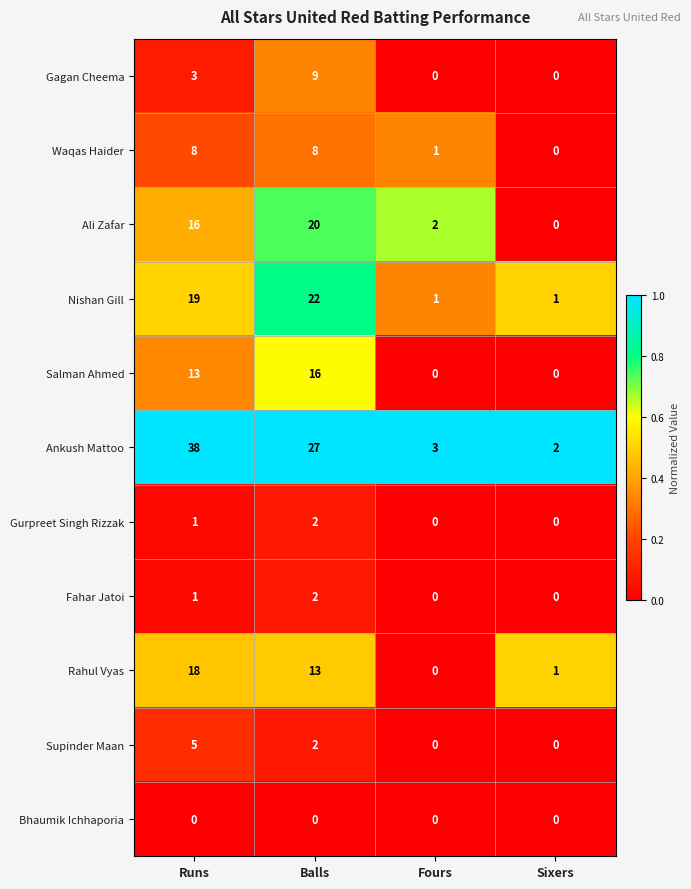

Which category has the highest value across all series?

Runs